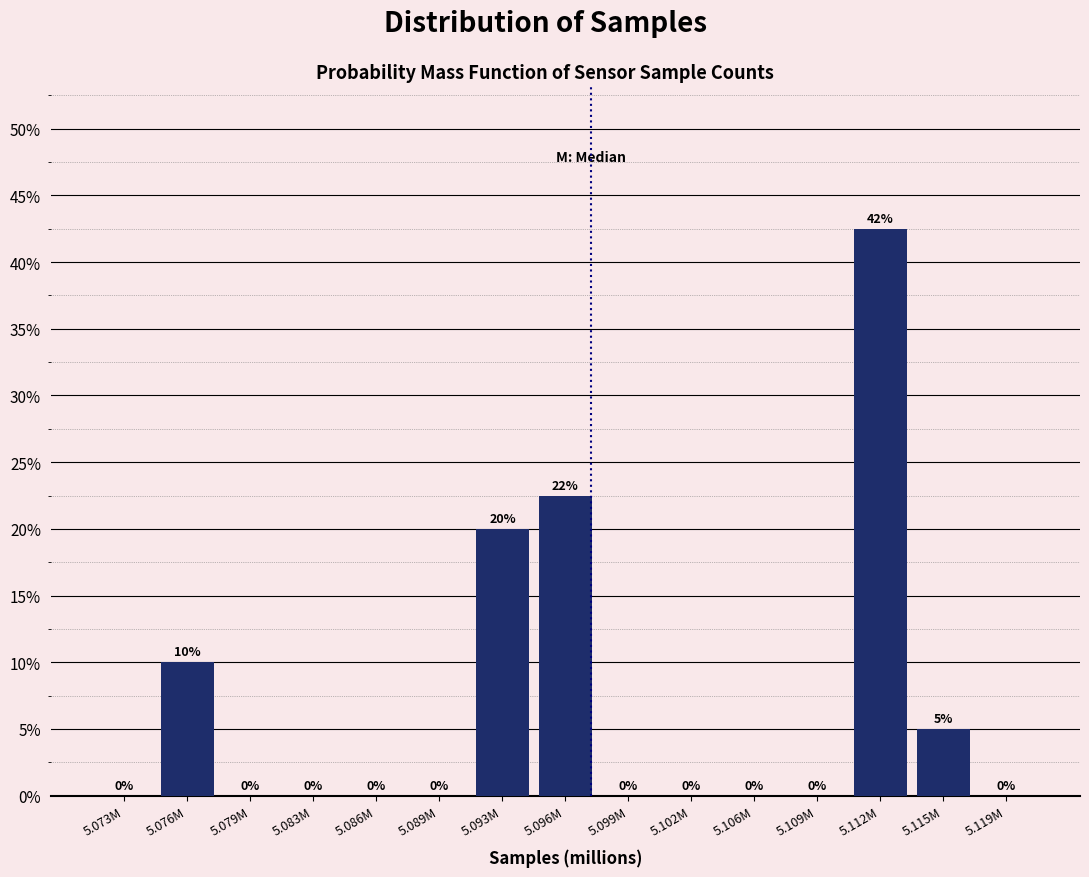

Is it true that the value at 5.106M is 17.9?

False